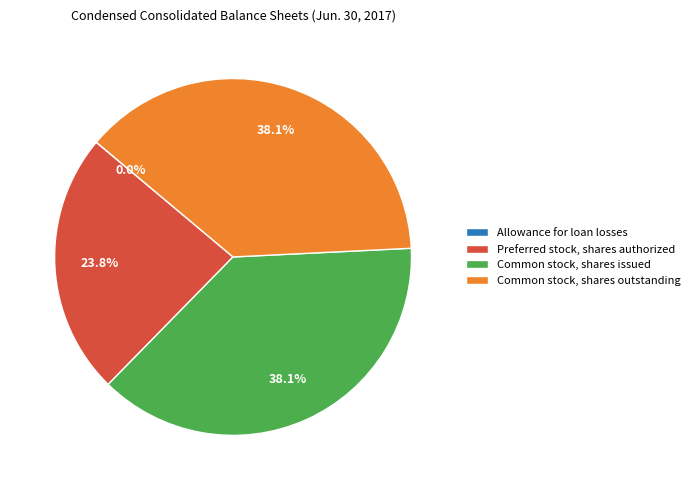

True or false: Preferred stock, shares authorized accounts for 24% of the total.

True